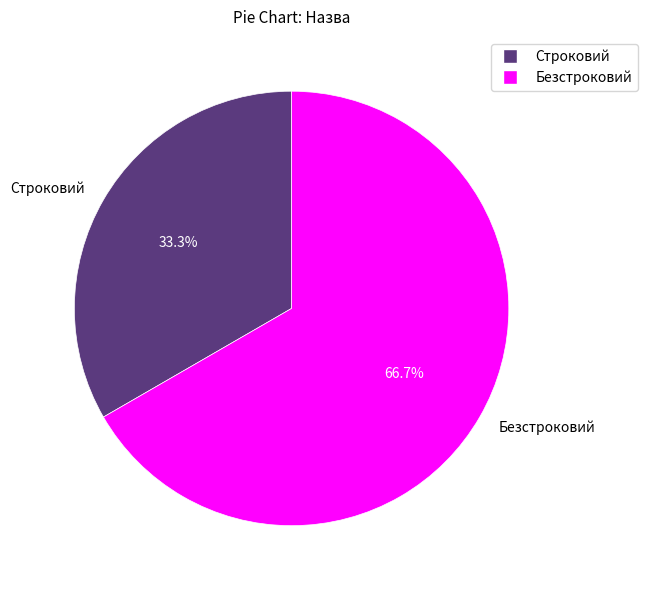

What percentage do Строковий and Безстроковий together represent?

100.0%